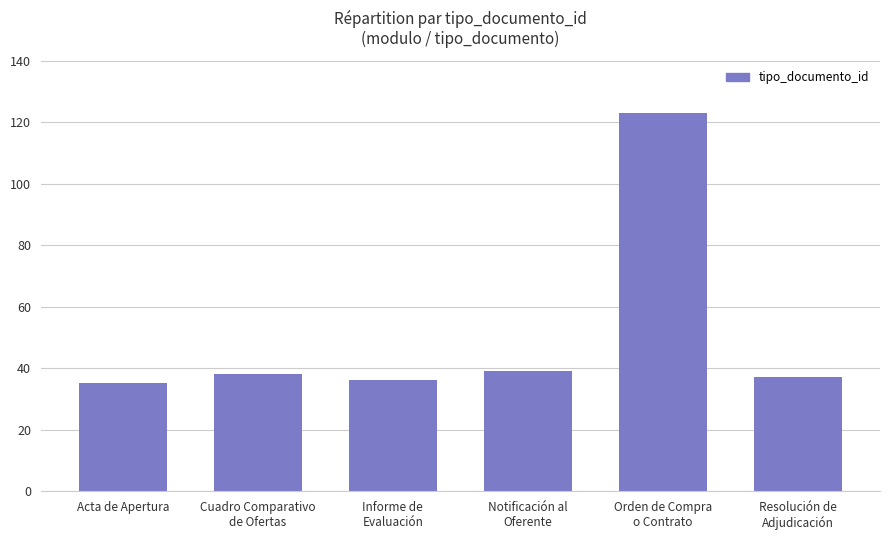

What is the average value?

51